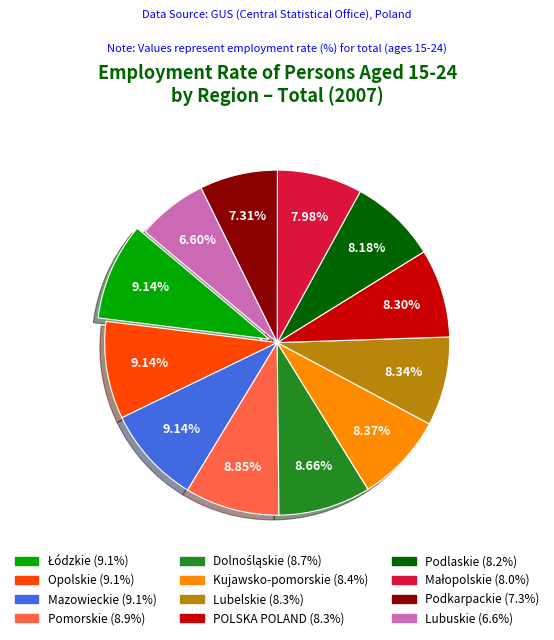

Is there a majority slice in this chart?

No